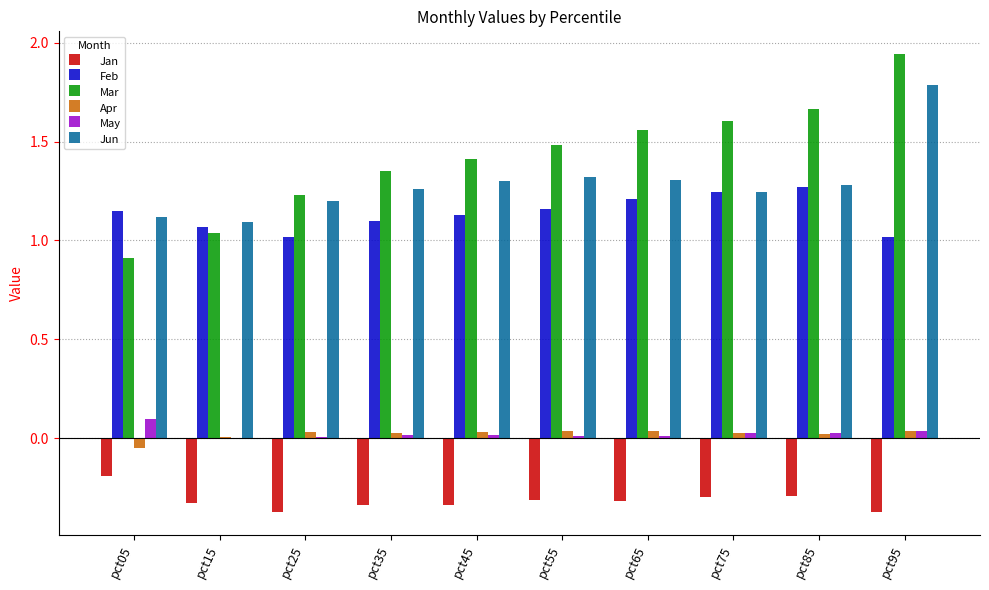

What is the sum of all Feb values?

11.4